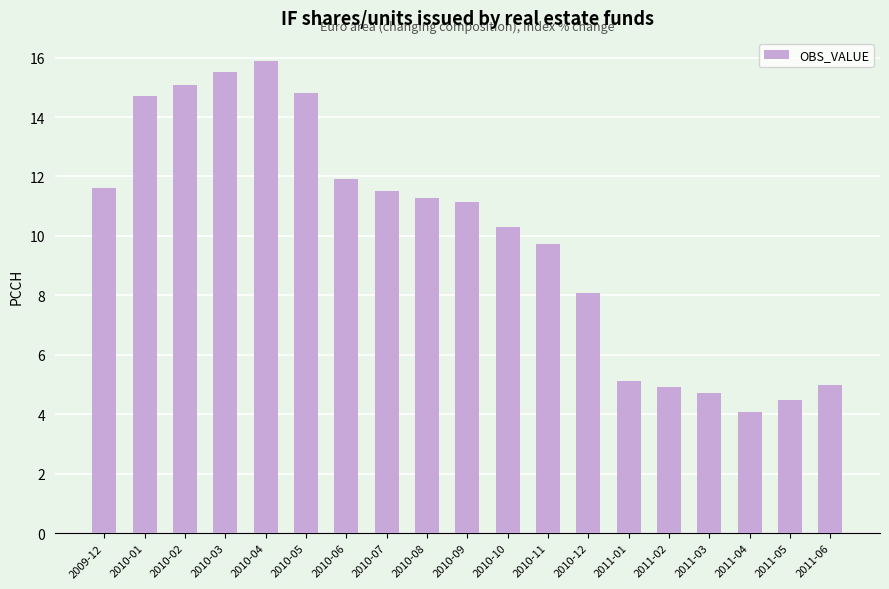

The value at 2011-01 is 7.6. True or false?

False